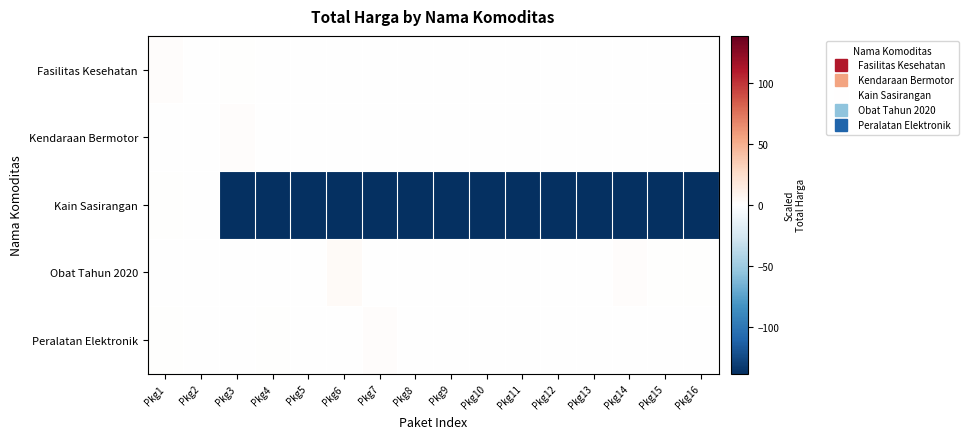

Reading right to left, extract all data points from this chart.

Fasilitas Kesehatan: Pkg16=-0.7	Pkg15=-0.7	Pkg14=-0.7	Pkg13=-0.7	Pkg12=-0.7	Pkg11=-0.7	Pkg10=-0.7	Pkg9=-0.7	Pkg8=-0.7	Pkg7=-0.7	Pkg6=-0.7	Pkg5=-0.6	Pkg4=-0.6	Pkg3=0.3	Pkg2=-0.6	Pkg1=2.1
Kendaraan Bermotor: Pkg16=-0.9	Pkg15=-0.9	Pkg14=-0.9	Pkg13=-0.9	Pkg12=-0.9	Pkg11=-0.9	Pkg10=-0.9	Pkg9=-0.9	Pkg8=-0.9	Pkg7=-0.9	Pkg6=-0.9	Pkg5=-0.9	Pkg4=-0.4	Pkg3=1.7	Pkg2=-0.8	Pkg1=-0.5
Kain Sasirangan: Pkg16=-138.5	Pkg15=-138.5	Pkg14=-138.5	Pkg13=-138.5	Pkg12=-138.5	Pkg11=-138.5	Pkg10=-138.5	Pkg9=-138.5	Pkg8=-138.5	Pkg7=-138.5	Pkg6=-138.5	Pkg5=-138.5	Pkg4=-138.5	Pkg3=-138.5	Pkg2=-1.0	Pkg1=1.0
Obat Tahun 2020: Pkg16=0.5	Pkg15=0.3	Pkg14=1.1	Pkg13=-0.2	Pkg12=-0.5	Pkg11=-0.3	Pkg10=-0.7	Pkg9=-0.5	Pkg8=-0.7	Pkg7=-0.6	Pkg6=3.4	Pkg5=-0.7	Pkg4=-0.7	Pkg3=-0.4	Pkg2=-0.0	Pkg1=-0.3
Peralatan Elektronik: Pkg16=-1.0	Pkg15=-1.0	Pkg14=-1.0	Pkg13=-1.0	Pkg12=-1.0	Pkg11=-1.0	Pkg10=-1.0	Pkg9=-1.0	Pkg8=-1.0	Pkg7=1.8	Pkg6=-0.7	Pkg5=-0.7	Pkg4=1.0	Pkg3=-0.8	Pkg2=-1.0	Pkg1=0.3